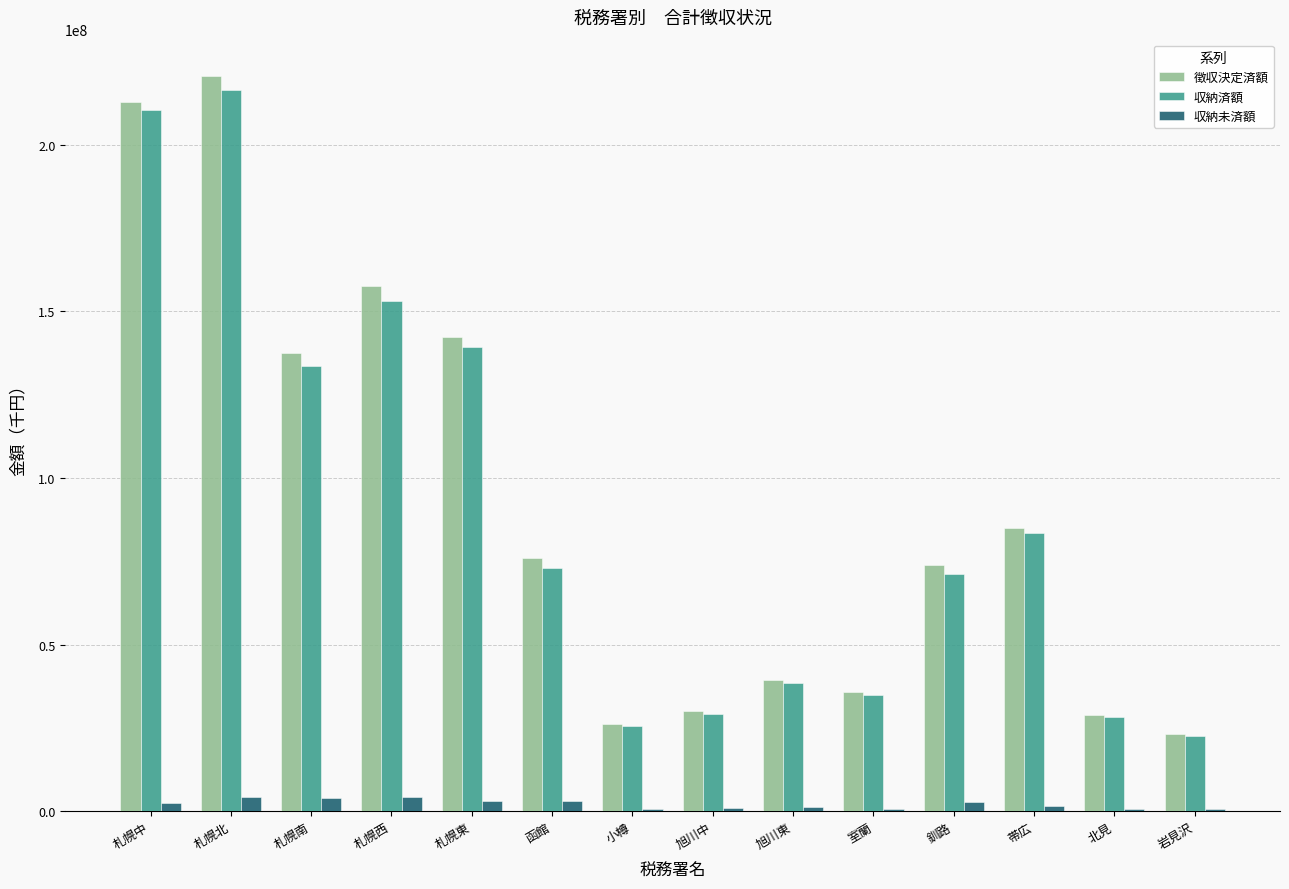

At which category is the sum across all series the highest?

札幌北